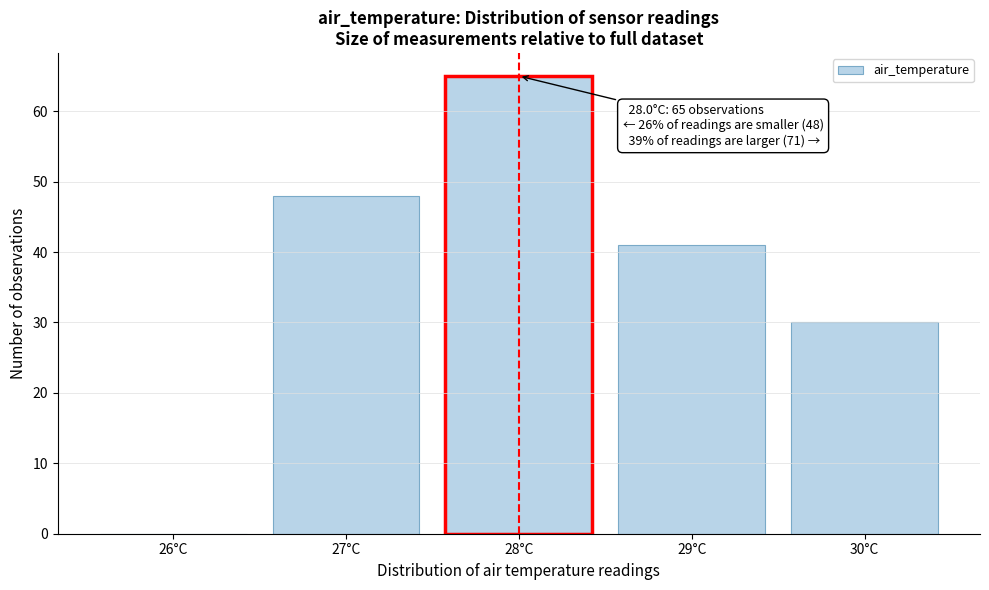

Reading left to right, extract all data points from this chart.

26°C=0	27°C=48	28°C=65	29°C=41	30°C=30